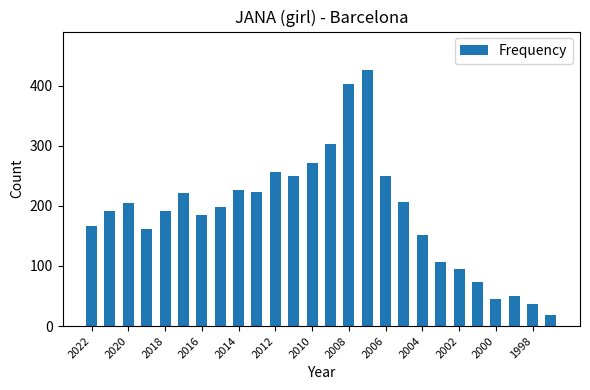

How many values are below 198?

13